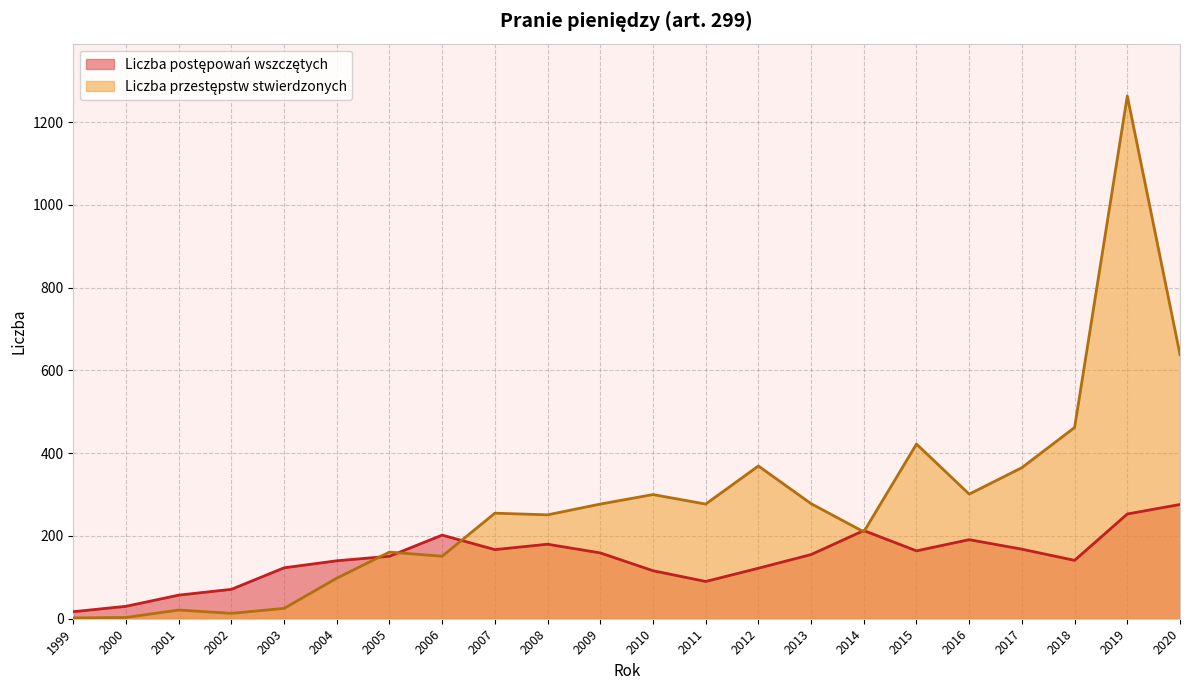

At how many categories does at least one series exceed 355?

6